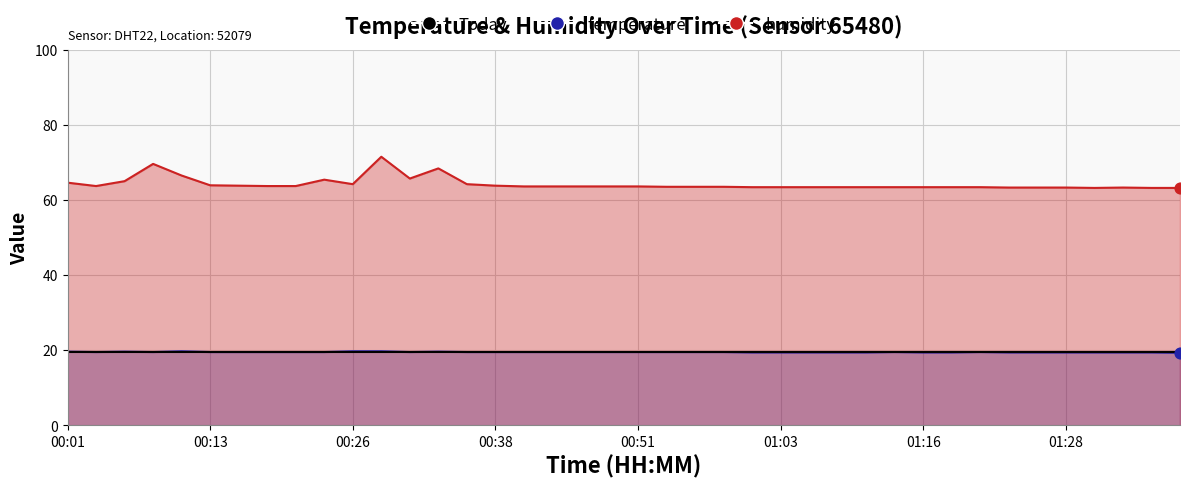

At which category is the sum across all series the highest?

00:28